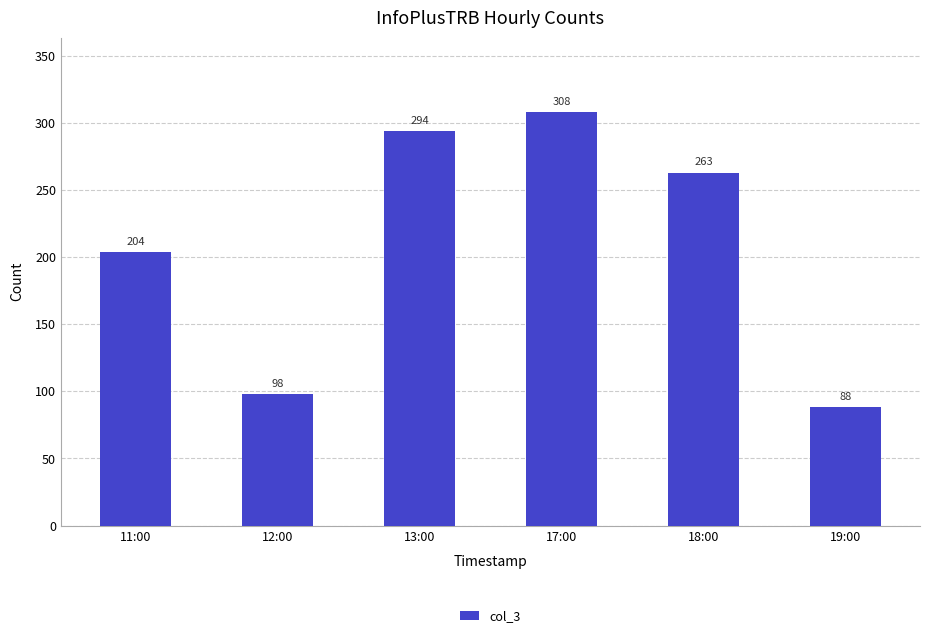

What is the label of the 3rd bar from the right?

17:00